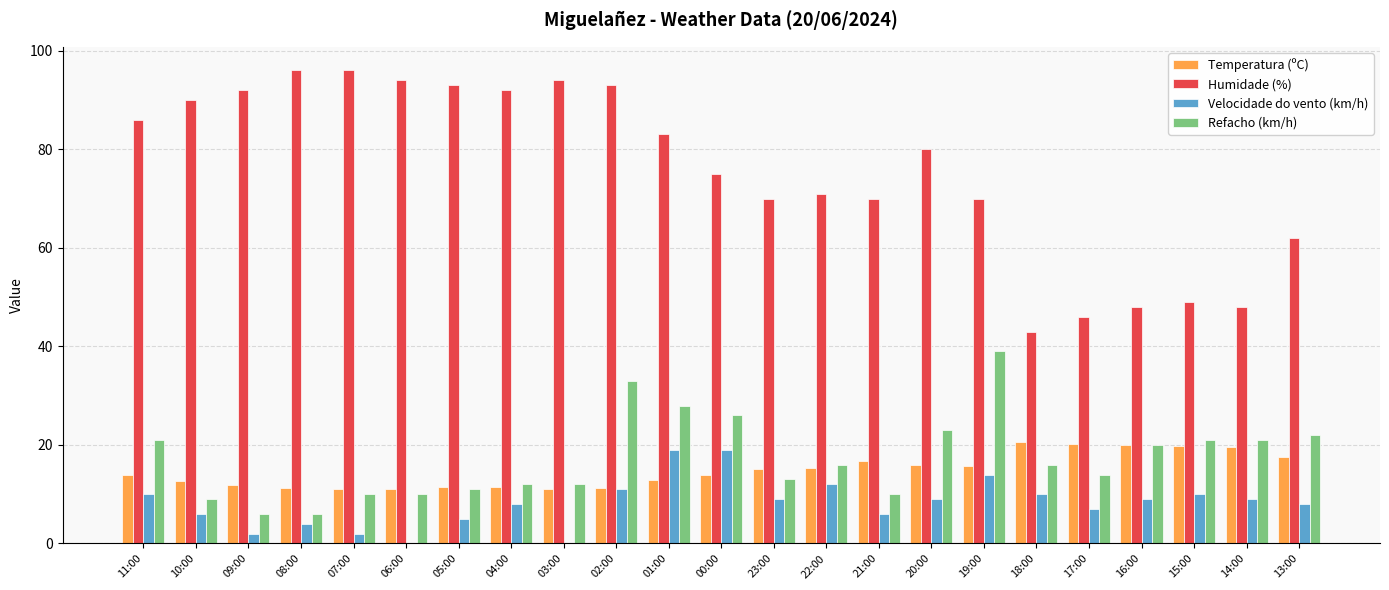

How many data points does each series have?

23